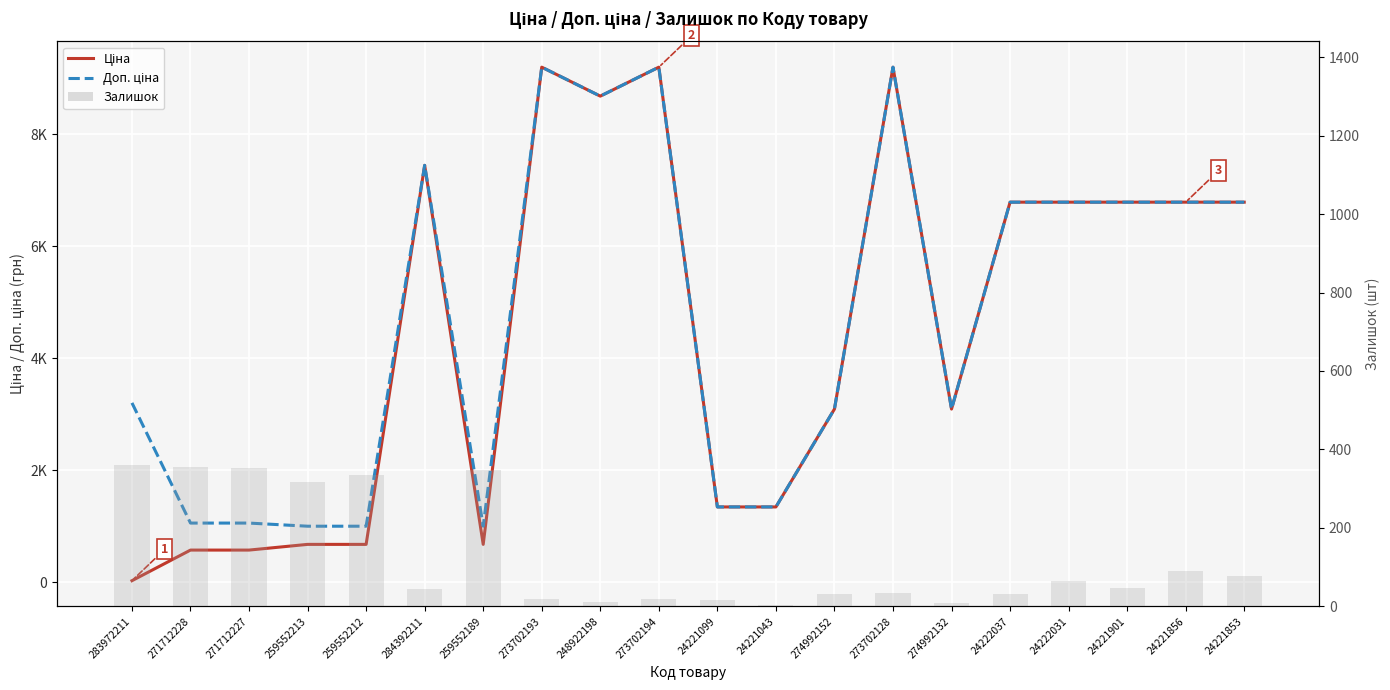

What is the spread (max minus min) of values at 24222037?

6755.1